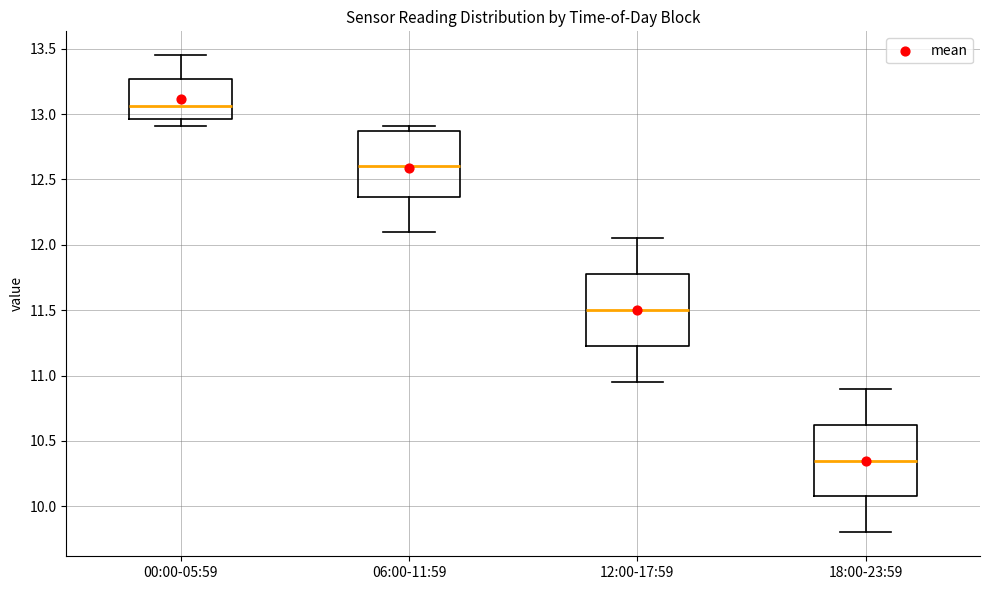

Where does the lower whisker of the box for 12:00-17:59 end on the y-axis? The values are not printed on the chart, so give them approximately, as read against the axis.

10.95